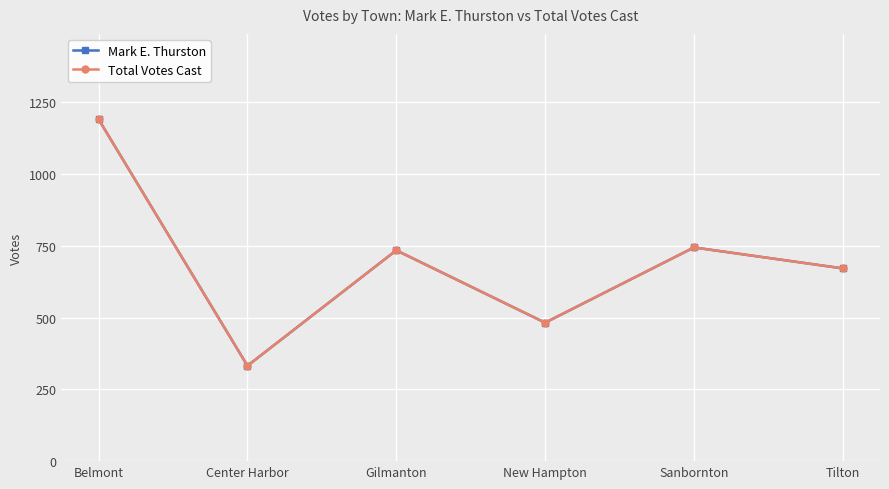

True or false: Mark E. Thurston and Total Votes Cast intersect in this chart.

False